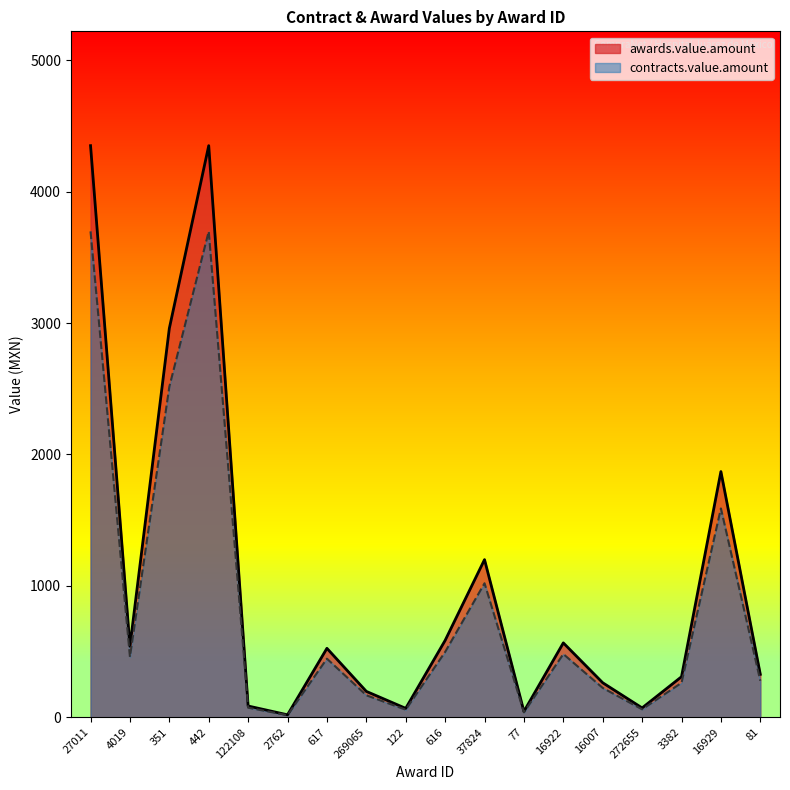

Where is the first local maximum for contracts.value.amount?

442